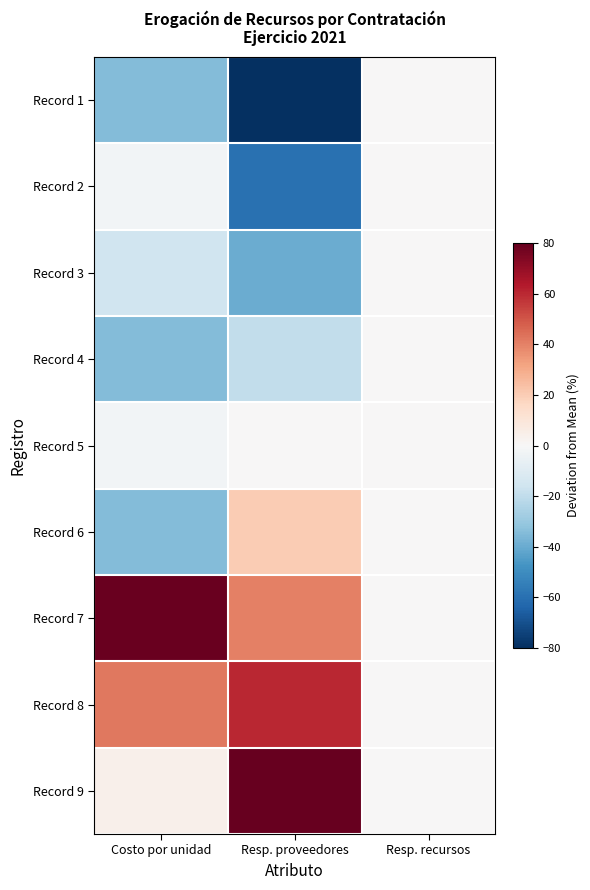

Count the number of data series in this chart.

9